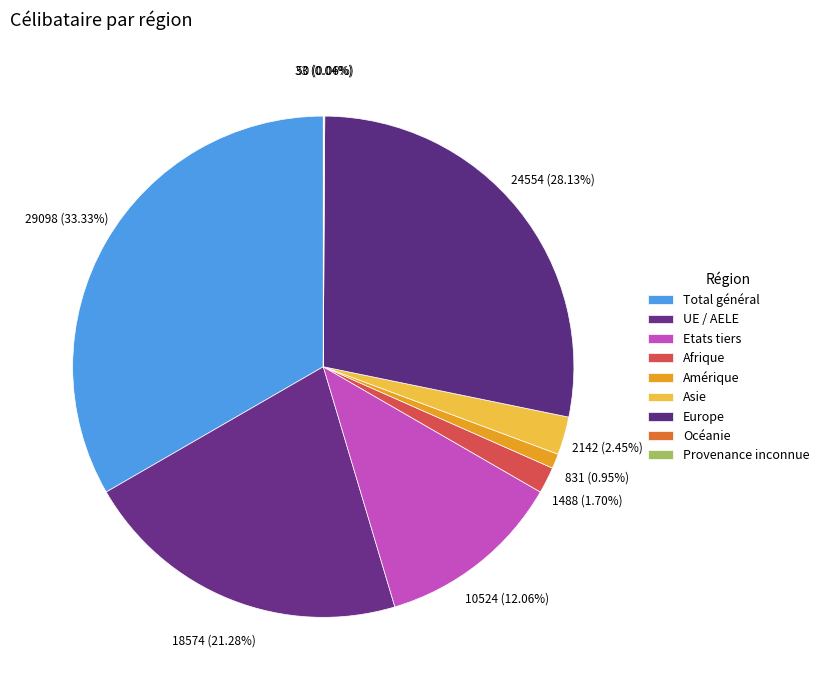

Is it true that Amérique is 7% of the pie?

False